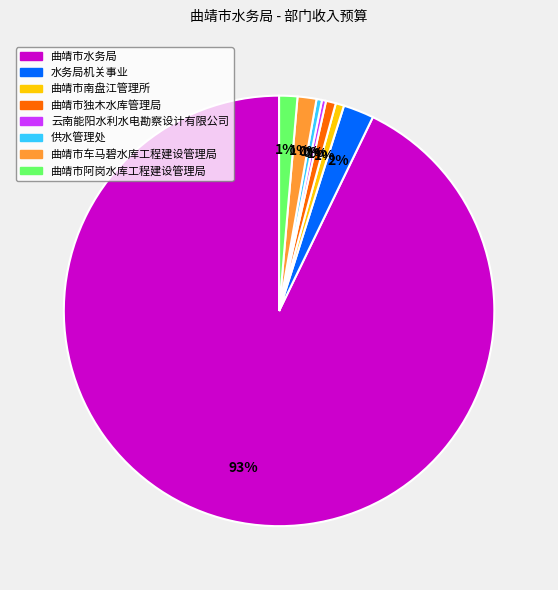

Which slice is the largest?

曲靖市水务局